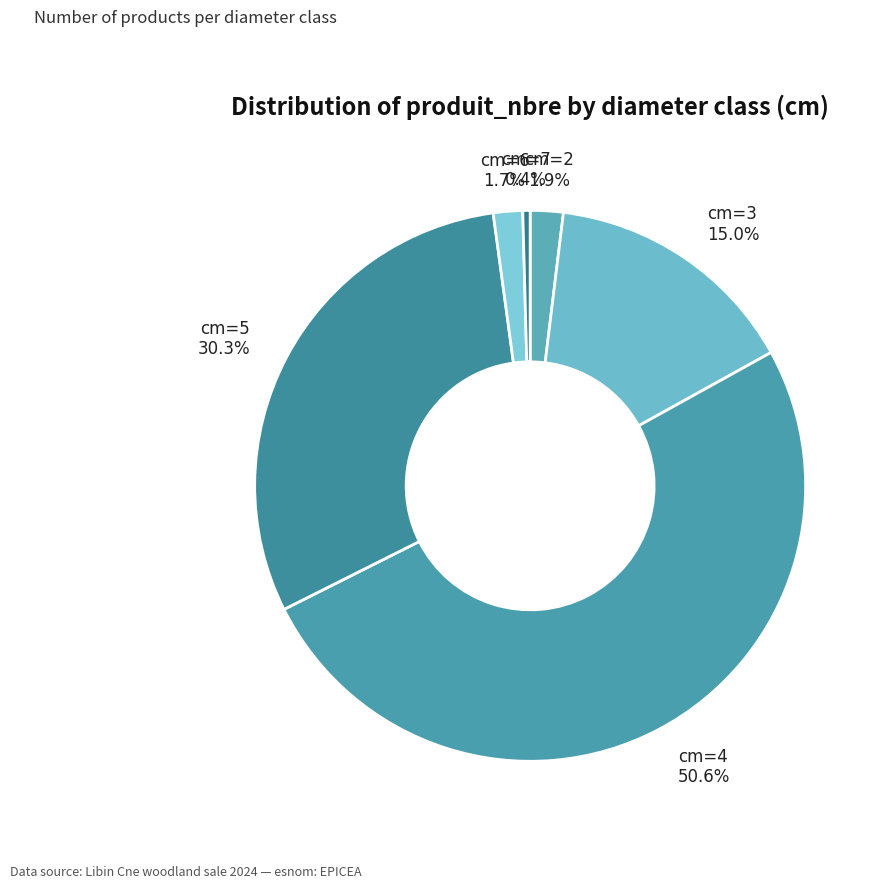

Which category accounts for the majority?

cm=4